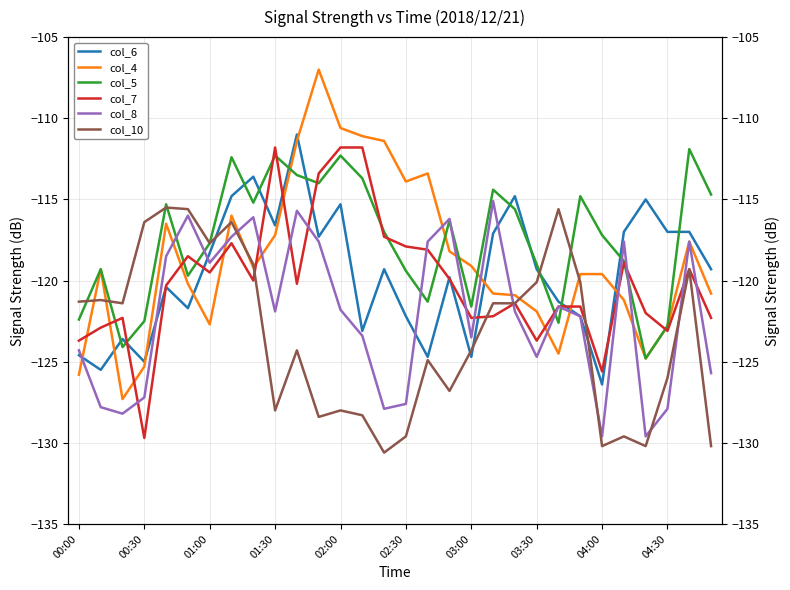

The col_8 series shows -69.6 at 01:00. True or false?

False